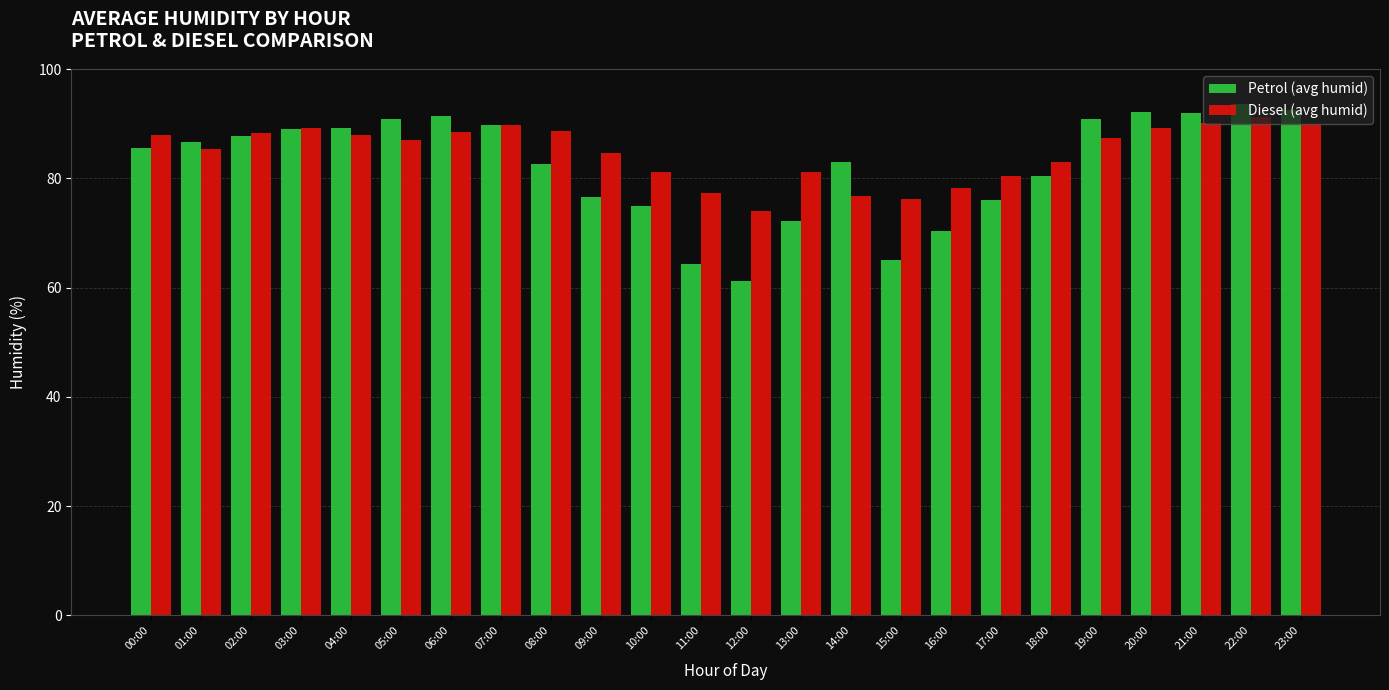

What is the difference between the maximum and minimum values in the Diesel (avg humid) series?

17.2